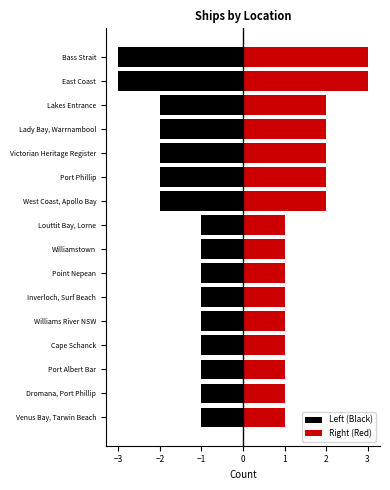

Is the value of Right (Red) at Lakes Entrance greater than the value of Left (Black) at Lakes Entrance?

Yes